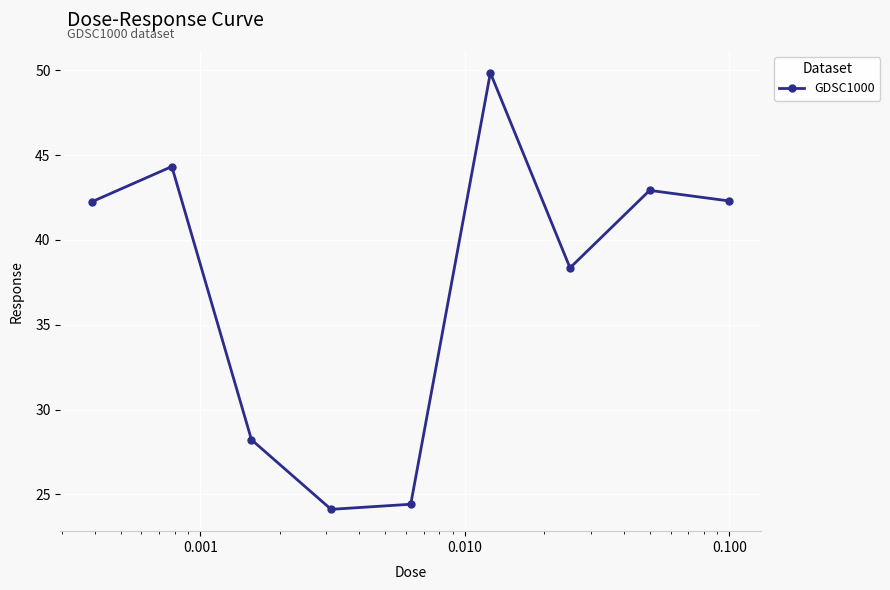

What is the value of the 1st point from the left?

42.3